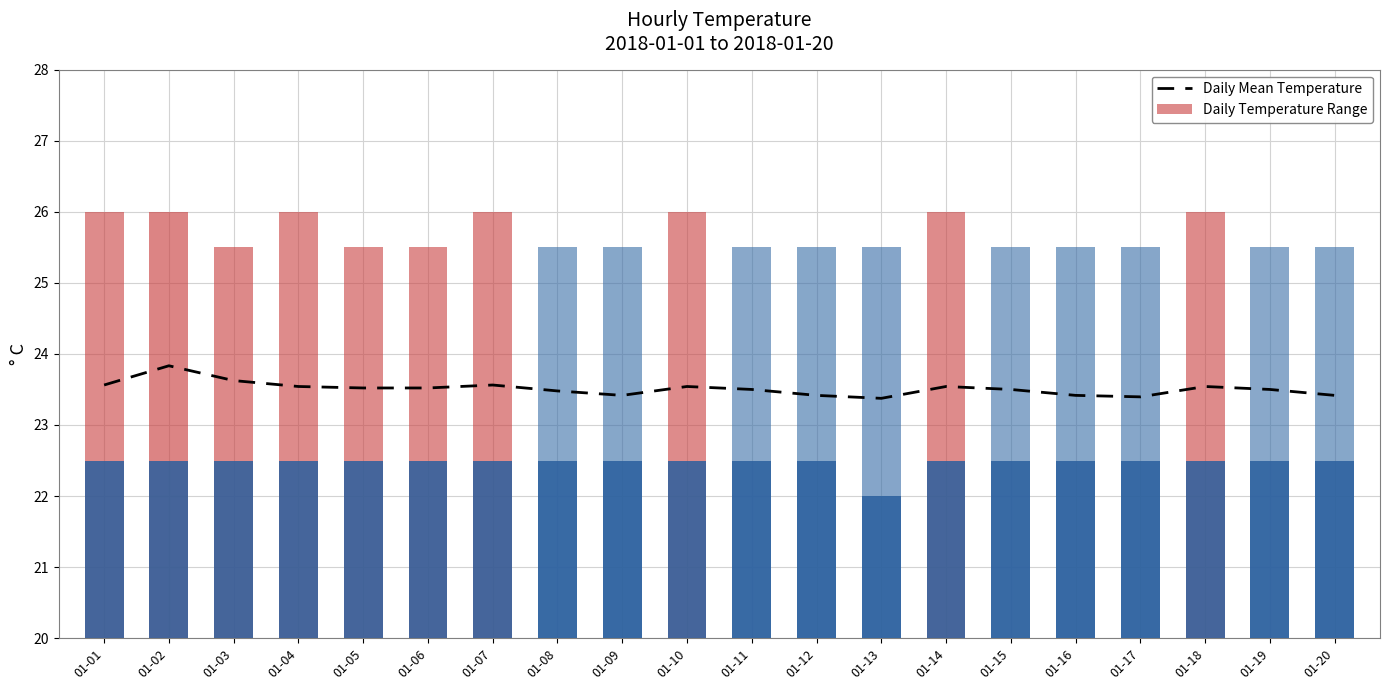

List the labels in order of value, largest first.

01-02, 01-03, 01-01, 01-07, 01-04, 01-10, 01-14, 01-18, 01-05, 01-06, 01-11, 01-15, 01-19, 01-08, 01-09, 01-12, 01-16, 01-20, 01-17, 01-13